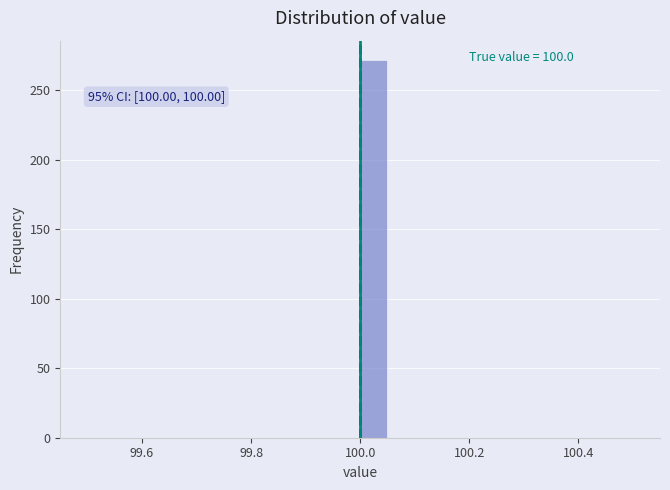

Read against the x-axis, roughly where is the centre of the tallest bar?

100.02